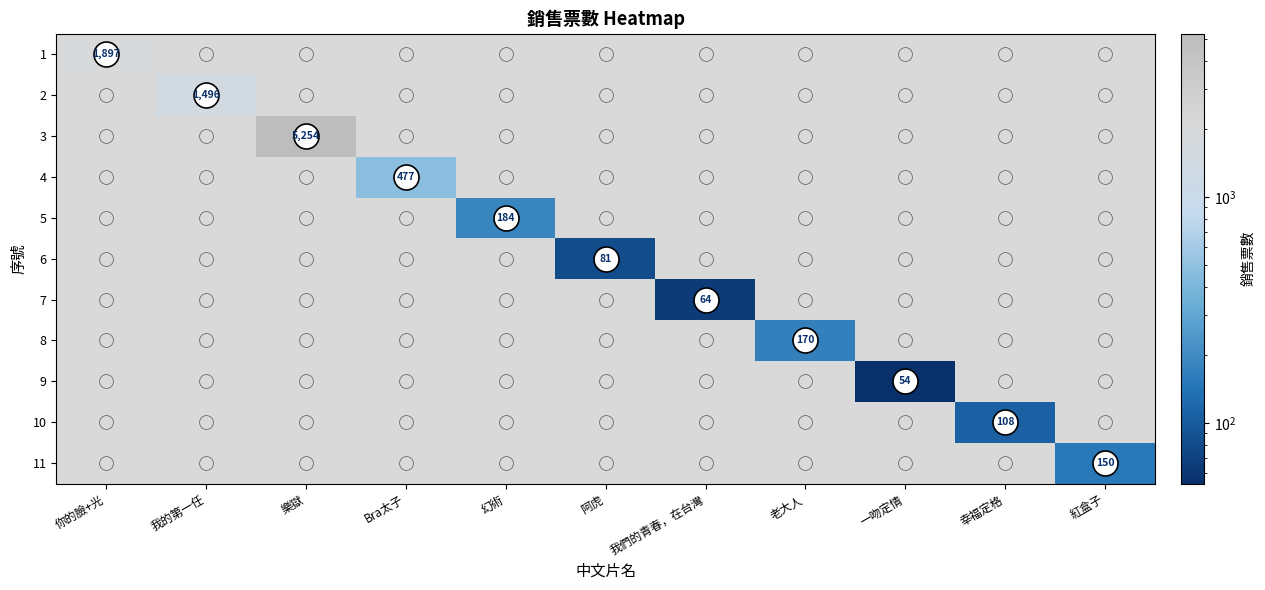

What is the maximum value shown in the chart?

5254